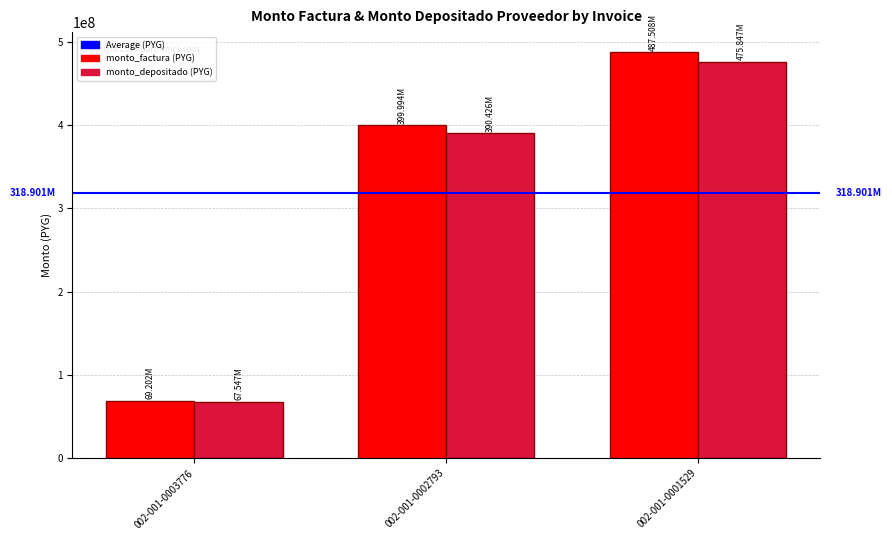

At which category is the sum across all series the highest?

002-001-0001529